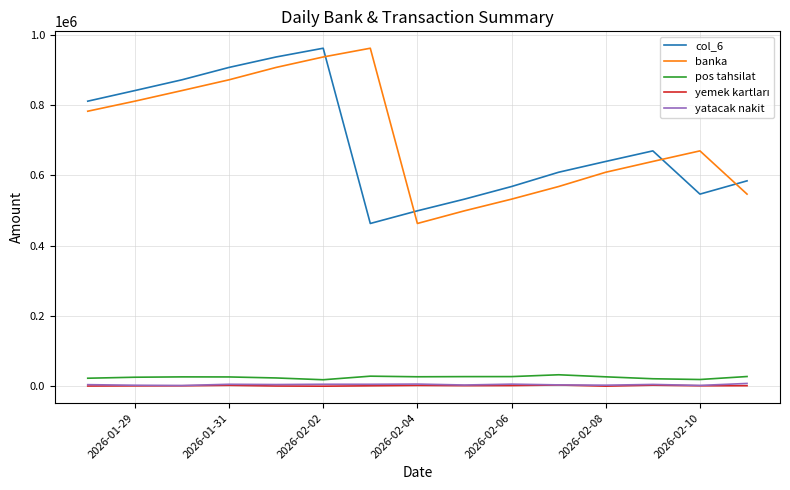

True or false: banka and pos tahsilat cross at least once.

False